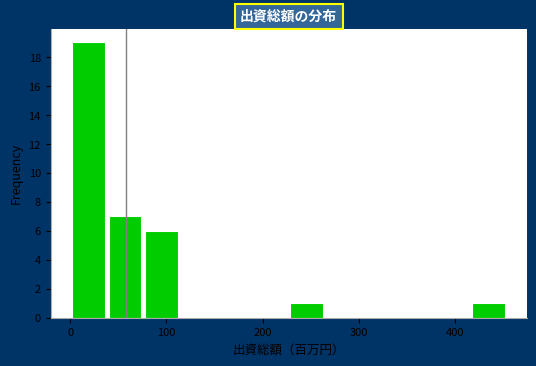

Read against the x-axis, roughly where is the centre of the tallest bar?

20